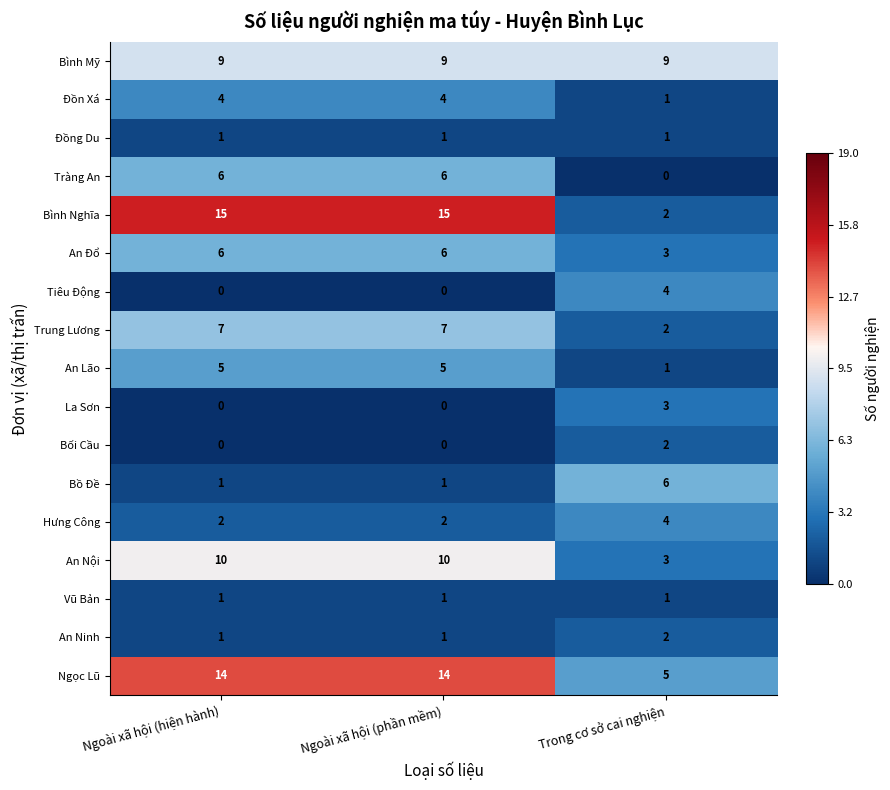

What is the difference between the maximum and minimum values in the Đồn Xá series?

3